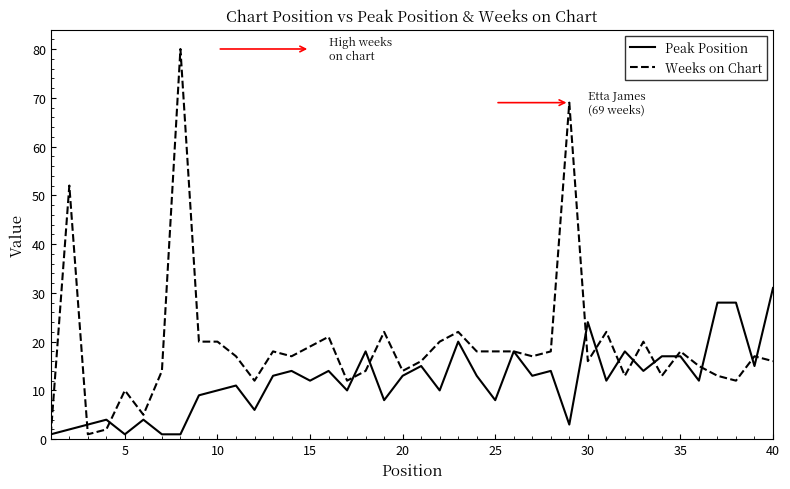

What is the greatest value displayed?

80